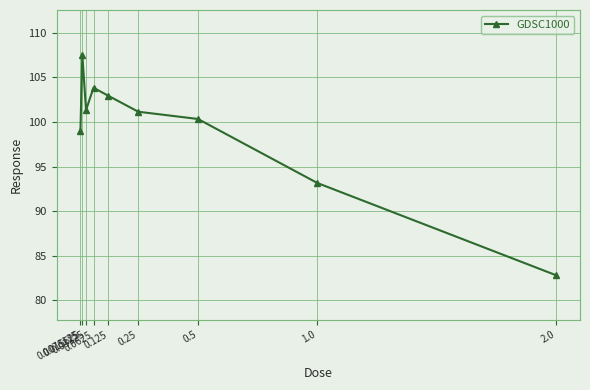

The value at 0.125 is 58.6. True or false?

False